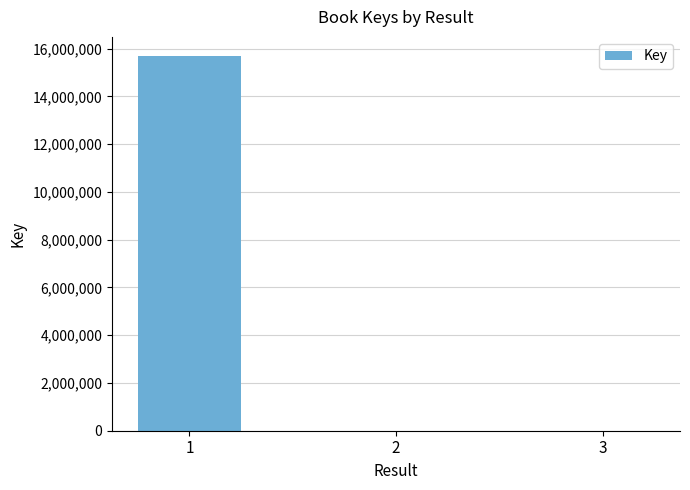

What is the maximum value shown in the chart?

15705954